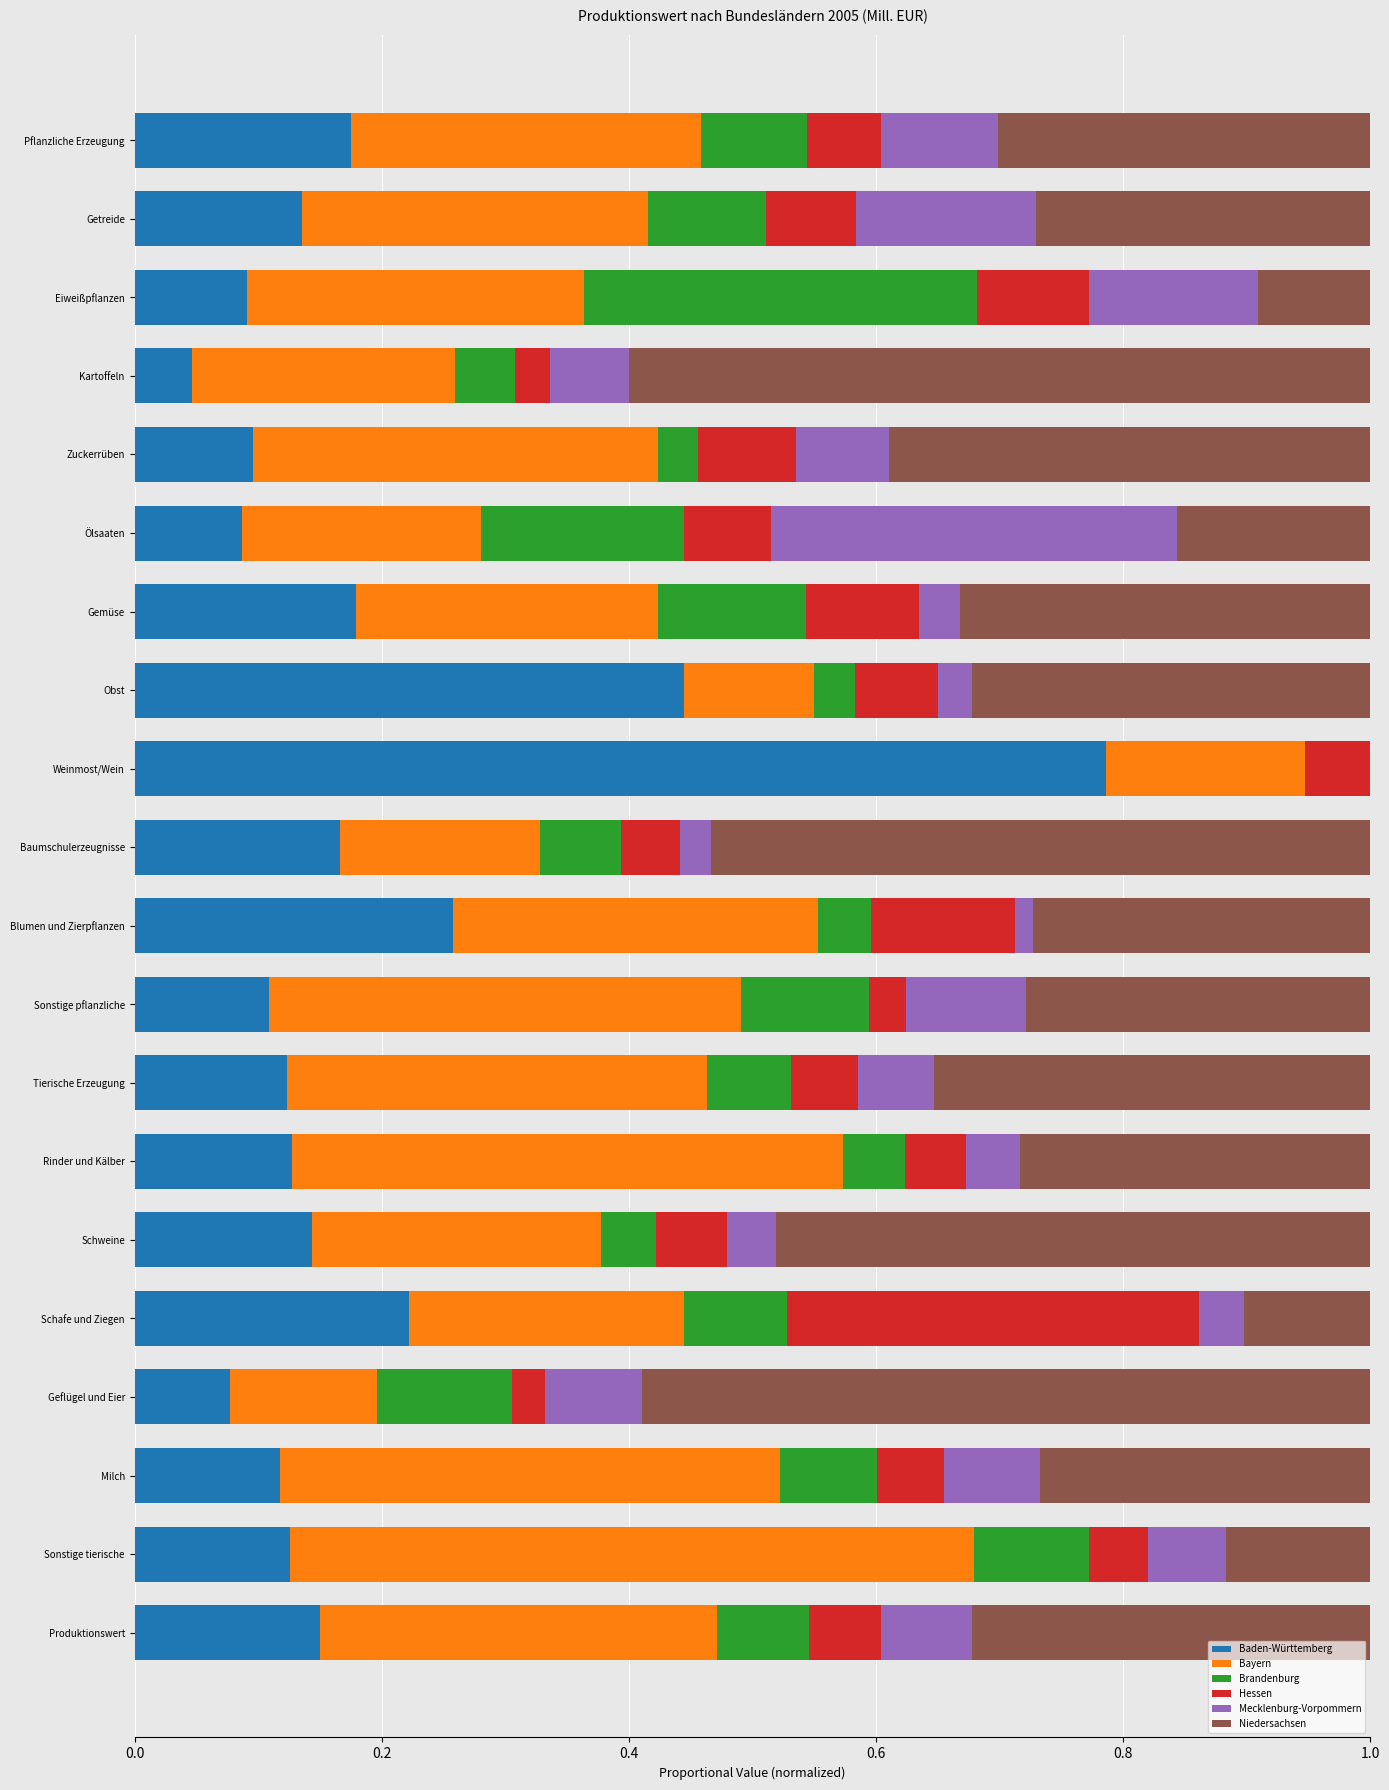

What is the total value across all series at Pflanzliche Erzeugung?

1.0